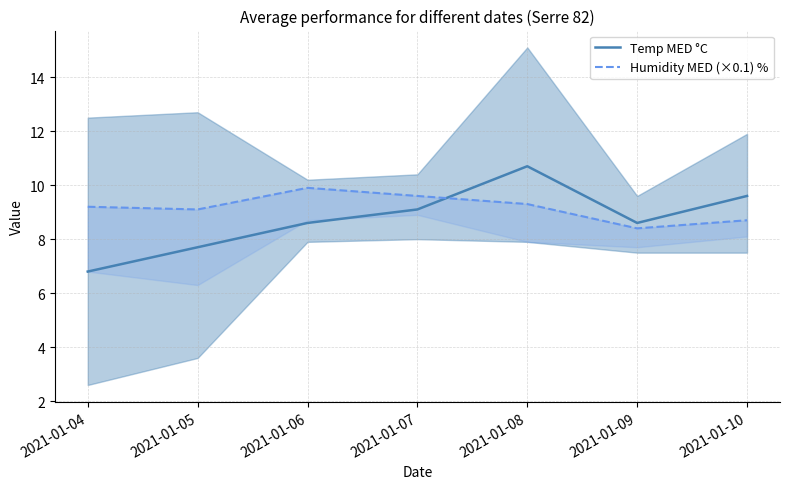

What is the maximum value shown in the chart?

10.7